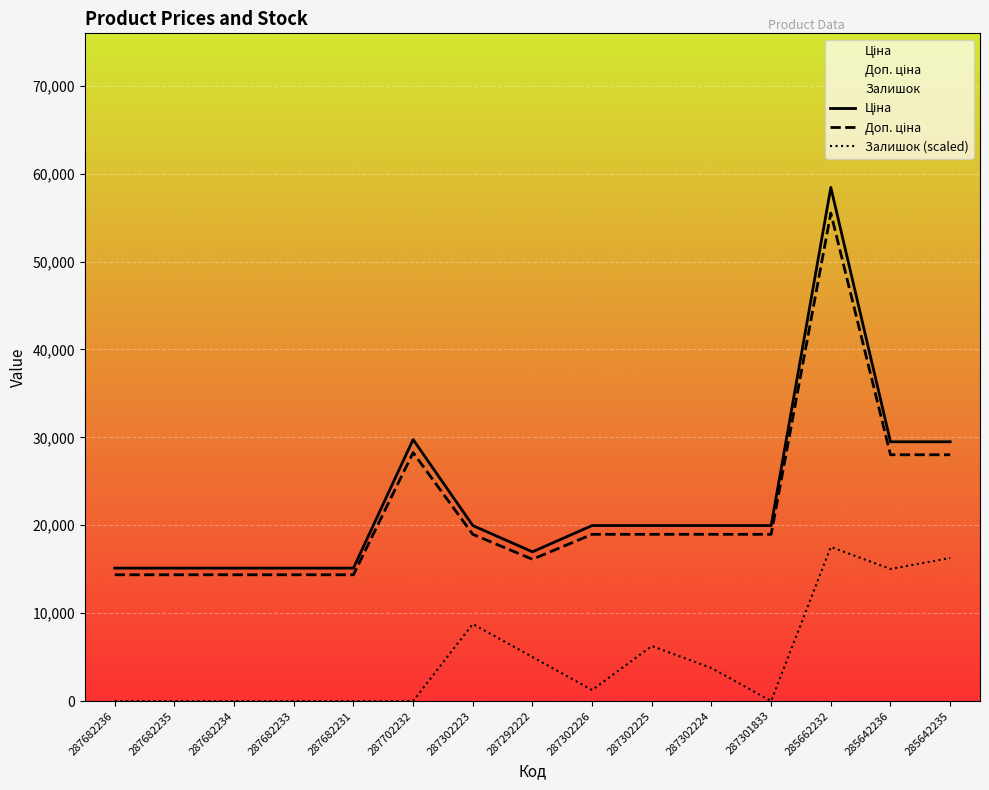

Rank the series at 287702232 from highest to lowest value.

Ціна, Доп. ціна, Залишок (scaled)